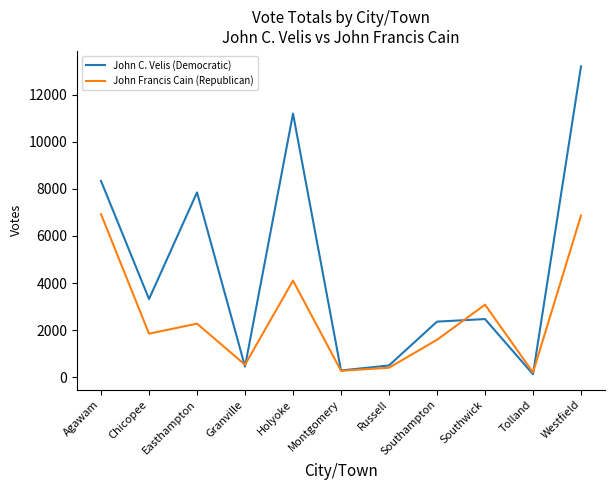

What is the total value across all series at Agawam?

15265